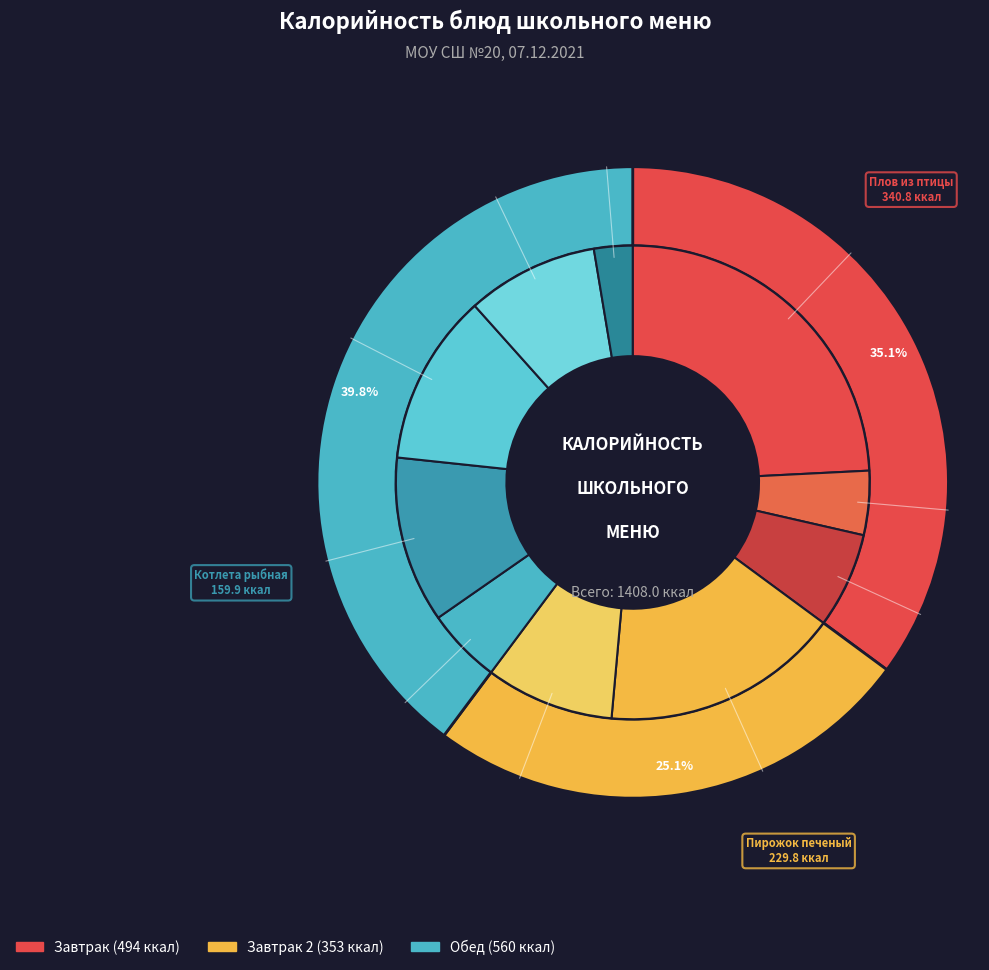

Is the sum of Чай с лимоном and Пюре картофельное greater than half?

No